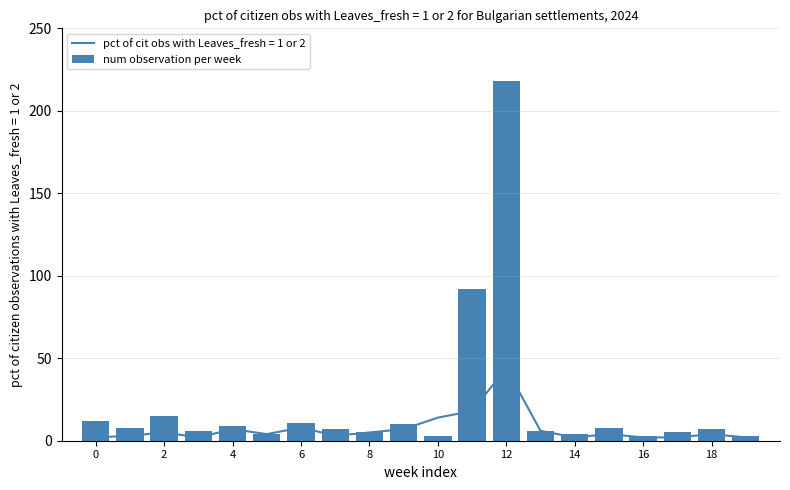

What is the sum of all num observation per week values?

436